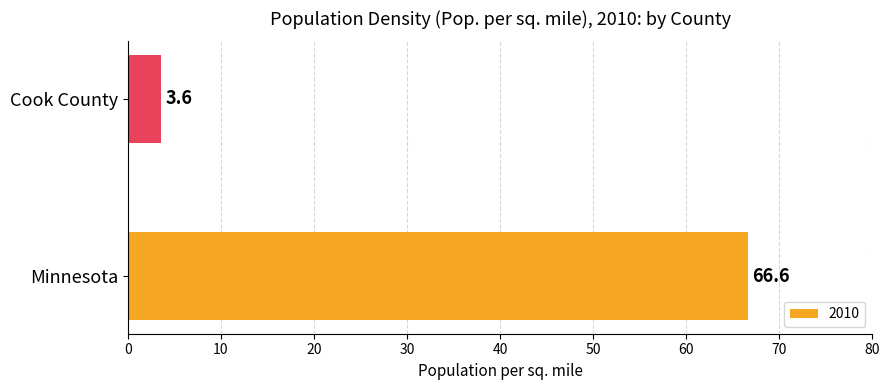

Read the value at Cook County.

3.6